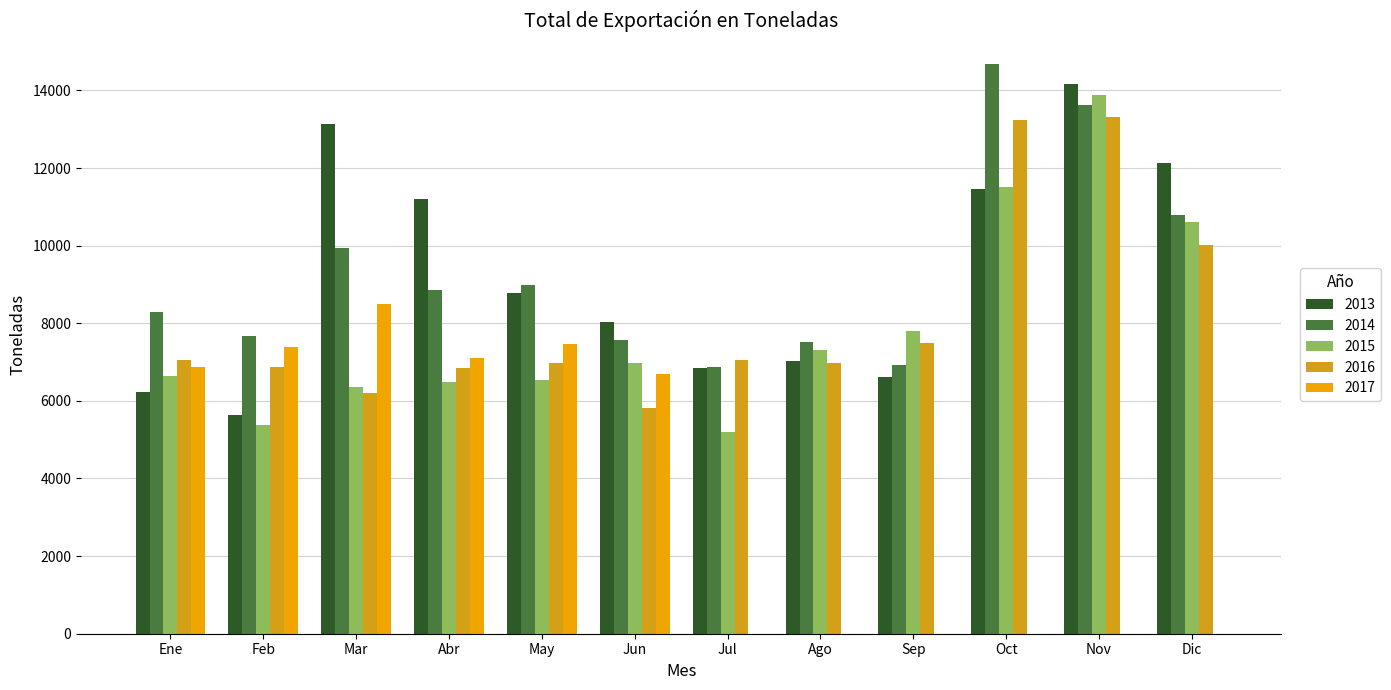

Rank the series by their maximum value, from lowest to highest.

2017, 2016, 2015, 2013, 2014